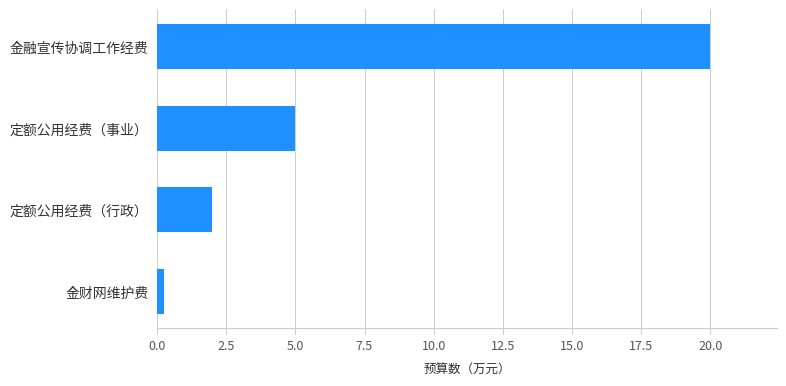

Does the chart contain stacked bars?

No